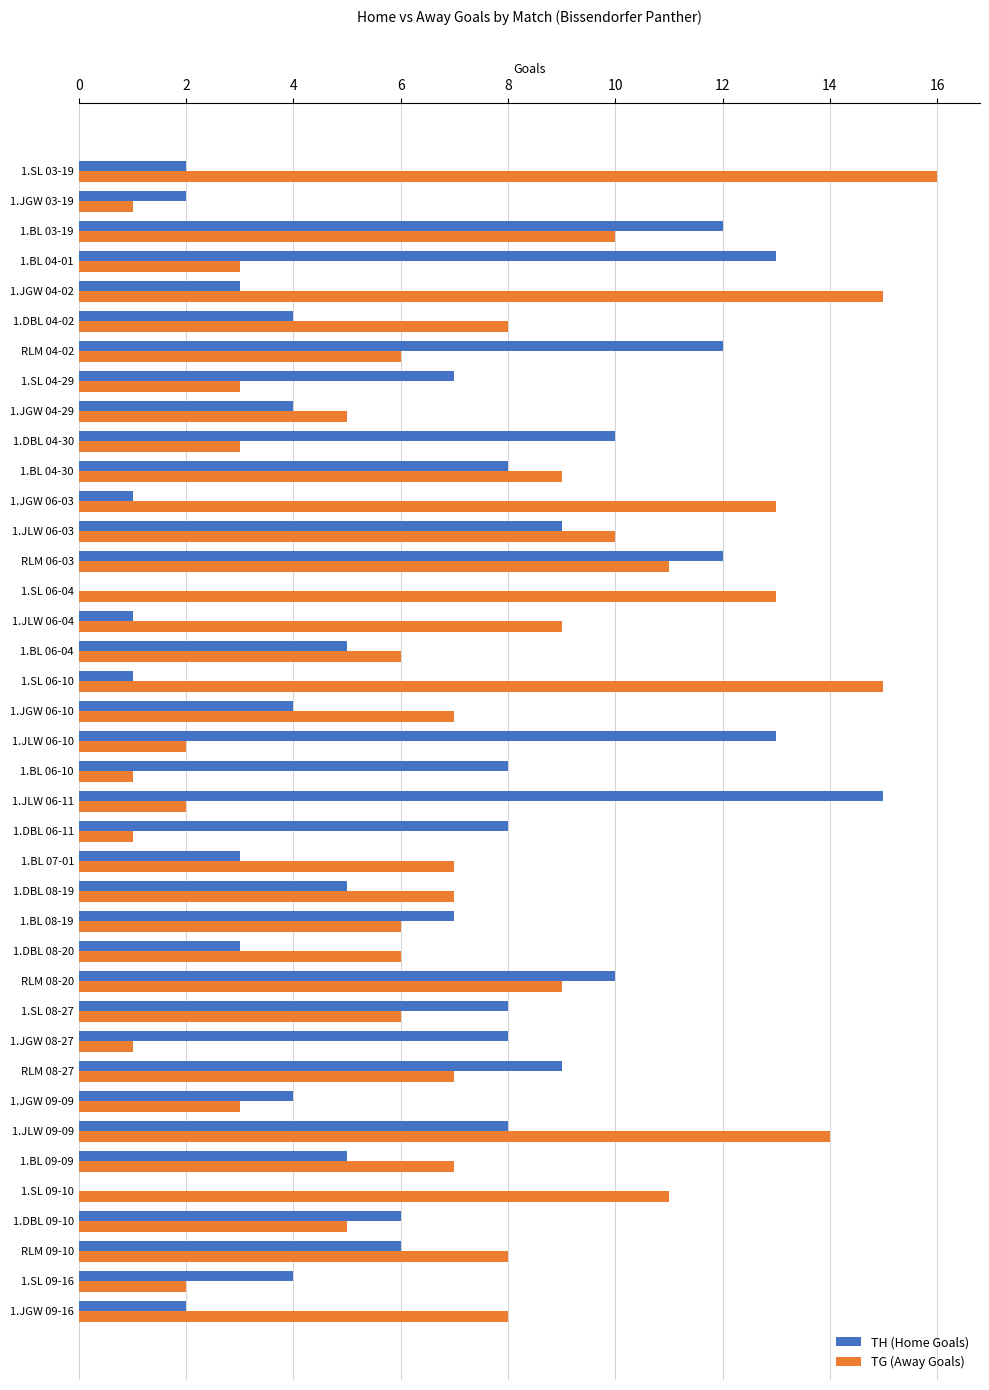

At which category is the sum across all series the highest?

RLM 06-03